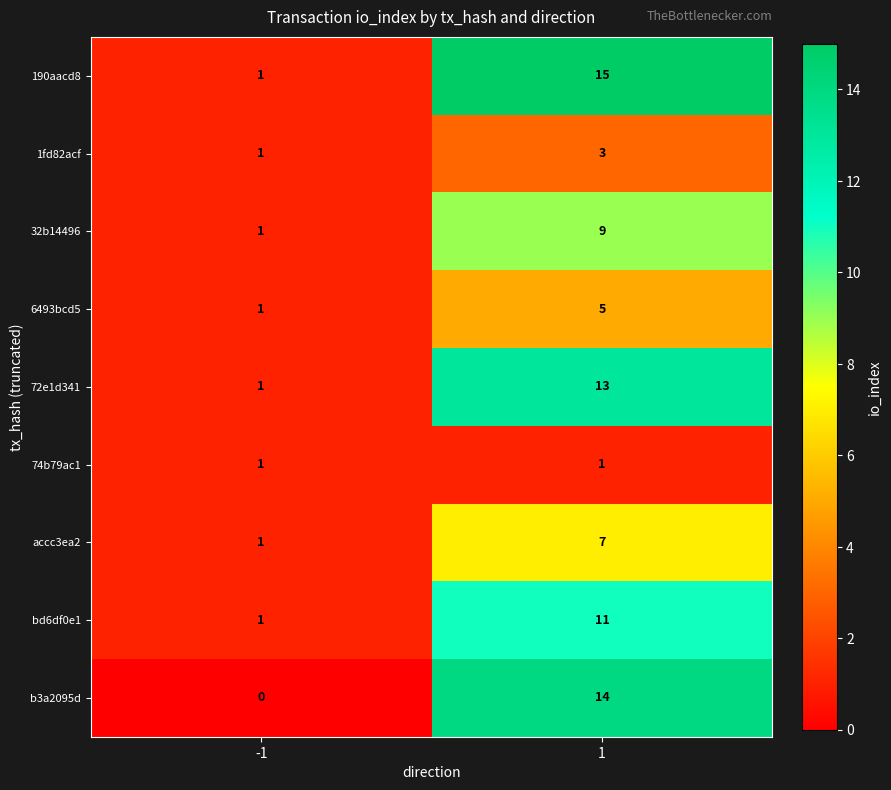

True or false: 72e1d341 has a value of 1 at -1.

True